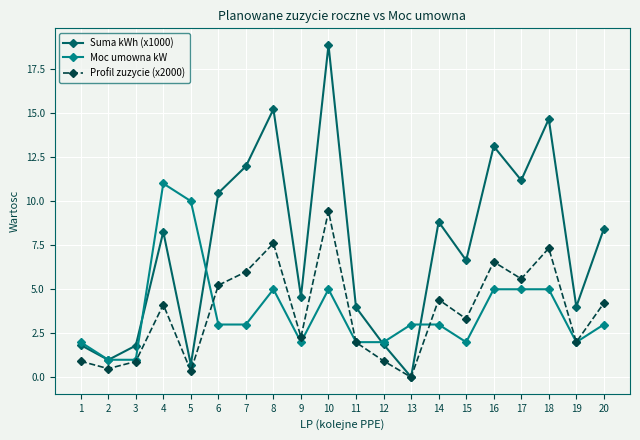

Count the number of data series in this chart.

3